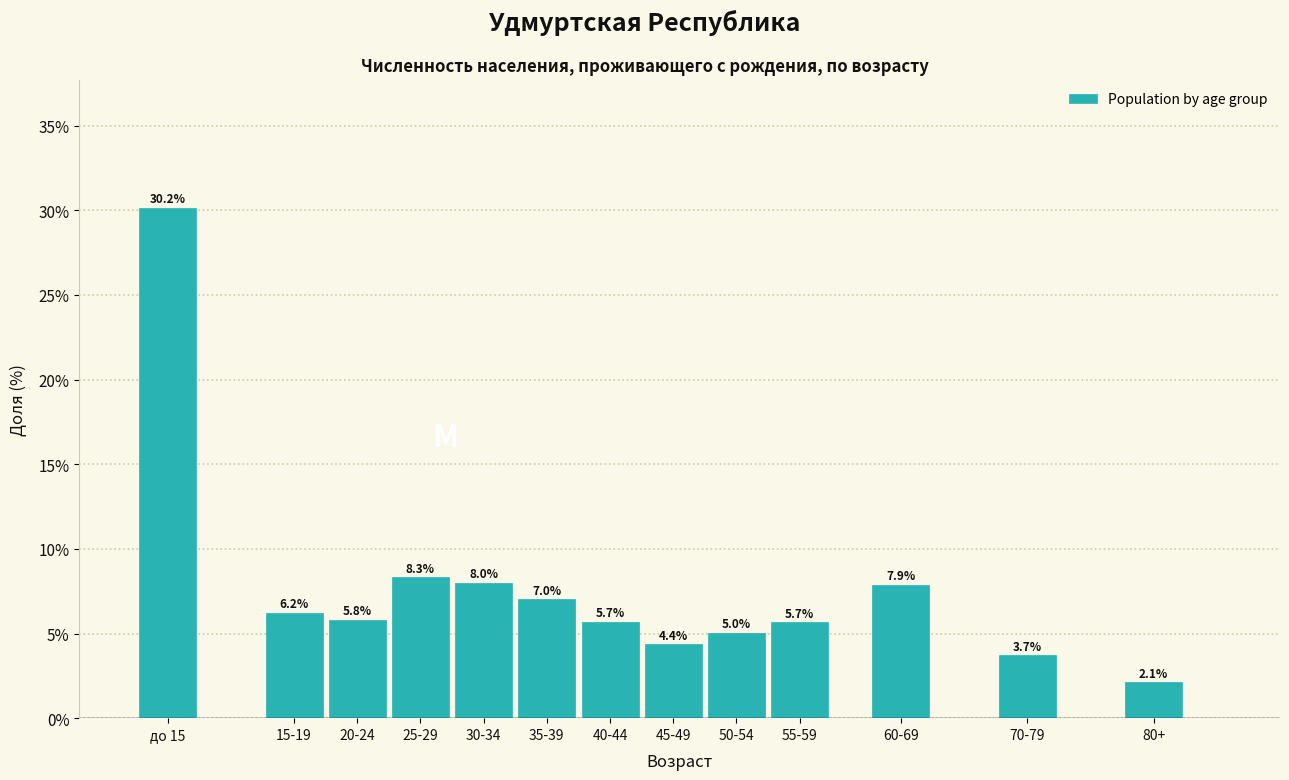

Reading right to left, extract all data points from this chart.

80+=2.1	70-79=3.7	60-69=7.9	55-59=5.7	50-54=5.0	45-49=4.4	40-44=5.7	35-39=7.0	30-34=8.0	25-29=8.3	20-24=5.8	15-19=6.2	до 15=30.2